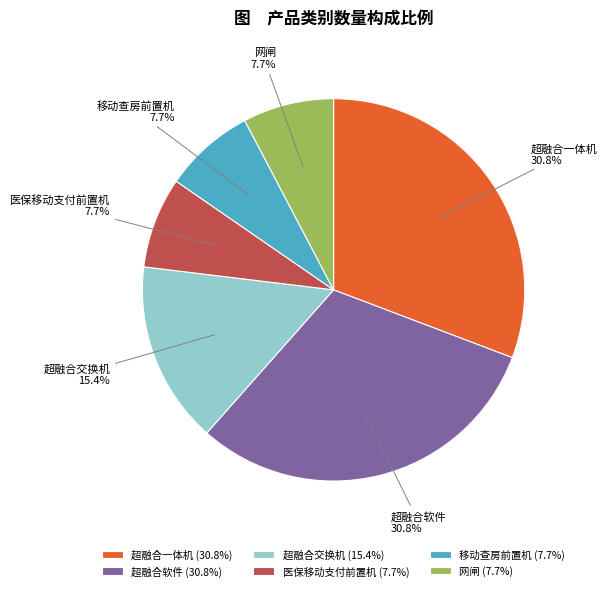

Is there a majority slice in this chart?

No